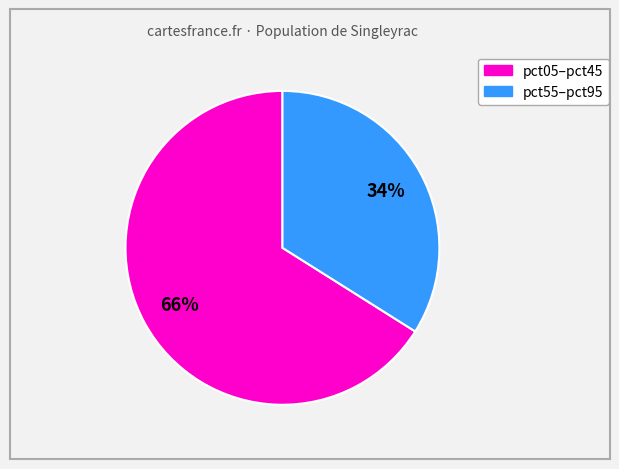

To the nearest percent, what is the average slice percentage?

50%